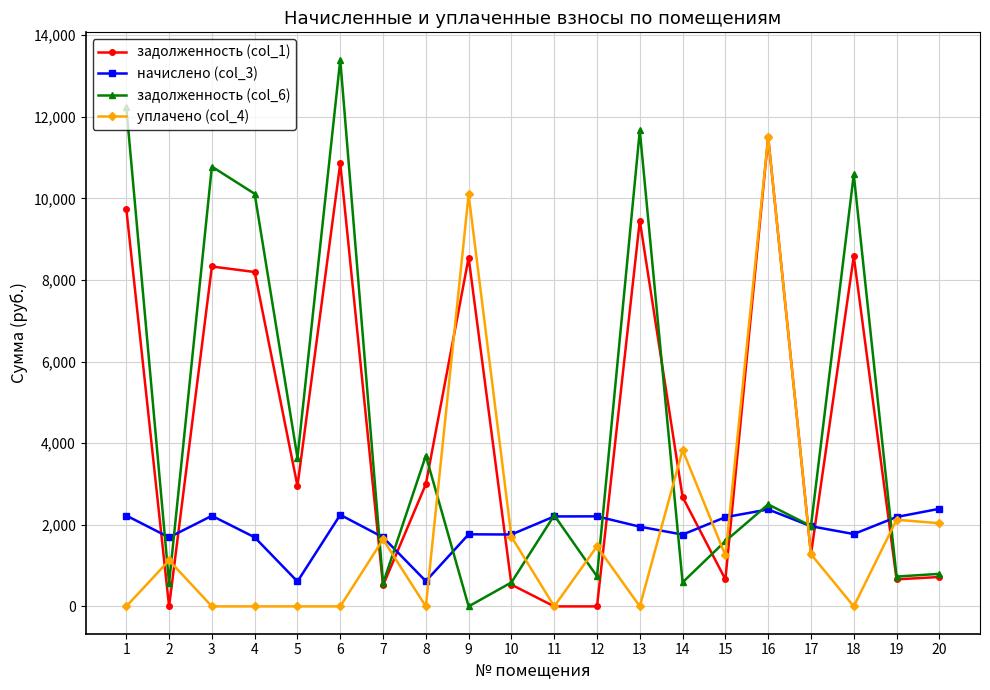

Which series changed the most between 9 and 16?

задолженность (col_1)